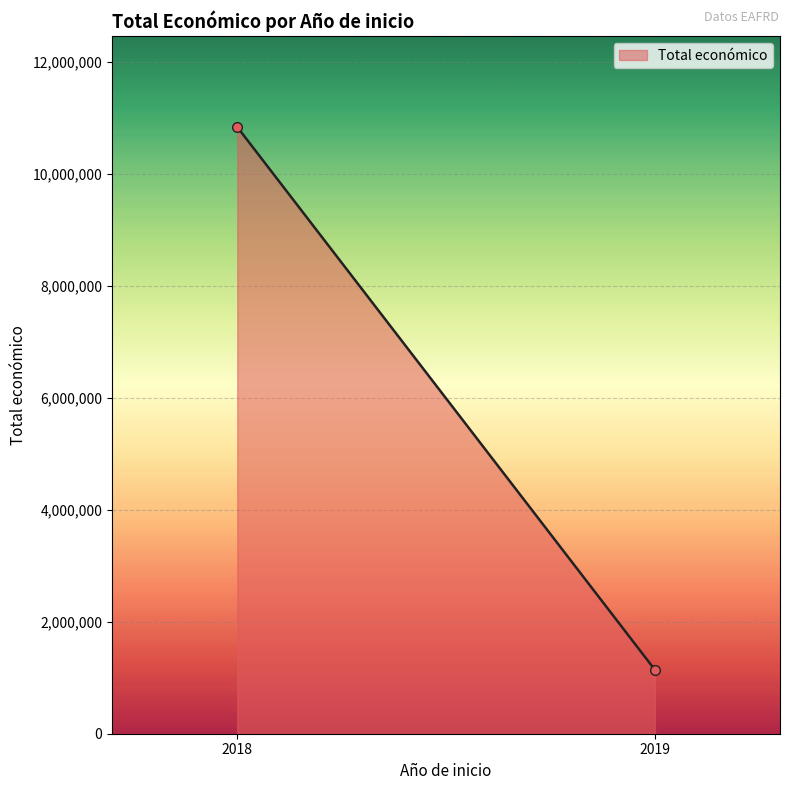

What is the average value?

5987914